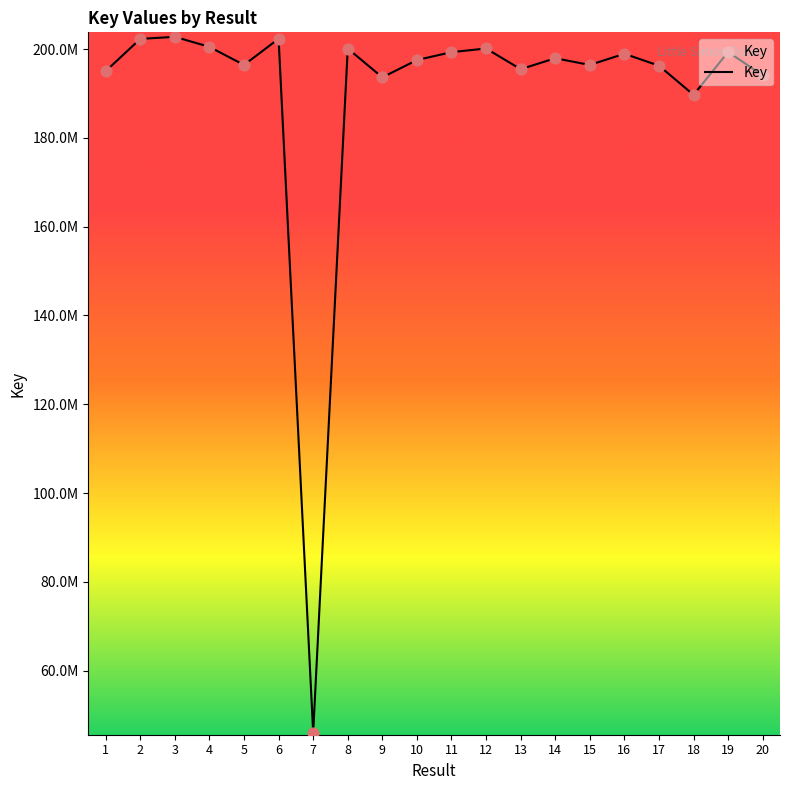

What is the ratio of the value at 4 to the value at 5?

1.0